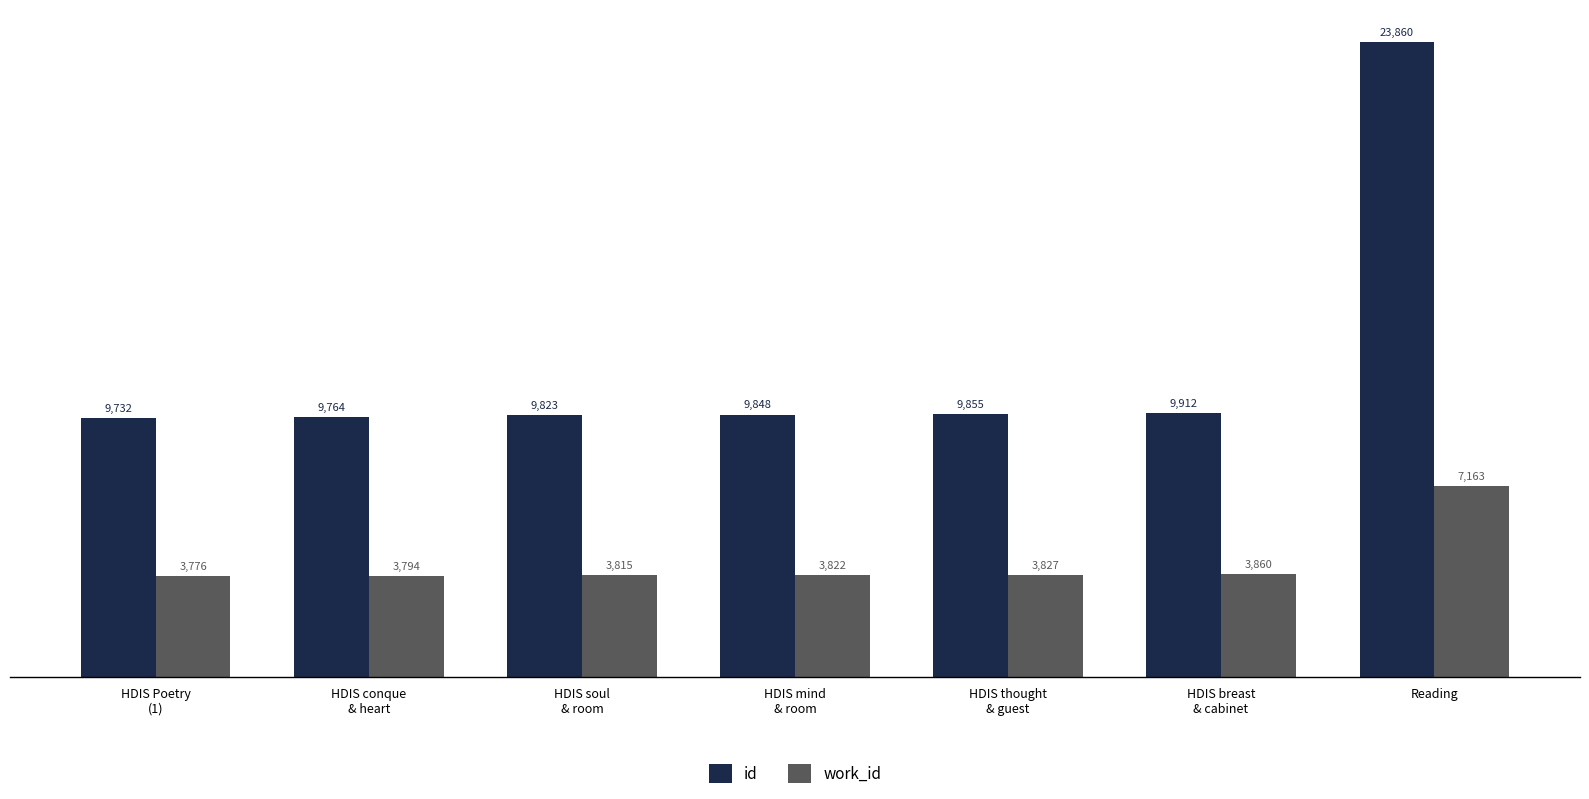

The value of work_id at HDIS thought
& guest is 3827. True or false?

True